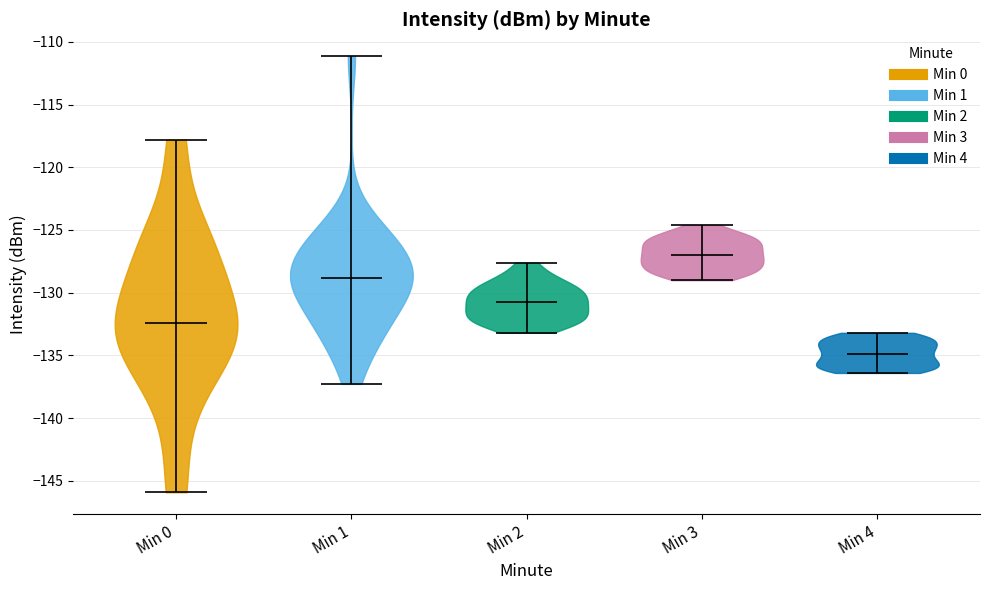

Reading left to right, read every violin against the y-axis: where its median line is, and the lowest and highest points it reaches. The values are not printed on the chart, so give them approximately, as read against the axis.

Min 0: median line -132.5, lowest point -146.0, highest point -118.0
Min 1: median line -129.0, lowest point -137.5, highest point -111.0
Min 2: median line -130.5, lowest point -133.0, highest point -127.5
Min 3: median line -127.0, lowest point -129.0, highest point -124.5
Min 4: median line -135.0, lowest point -136.5, highest point -133.0